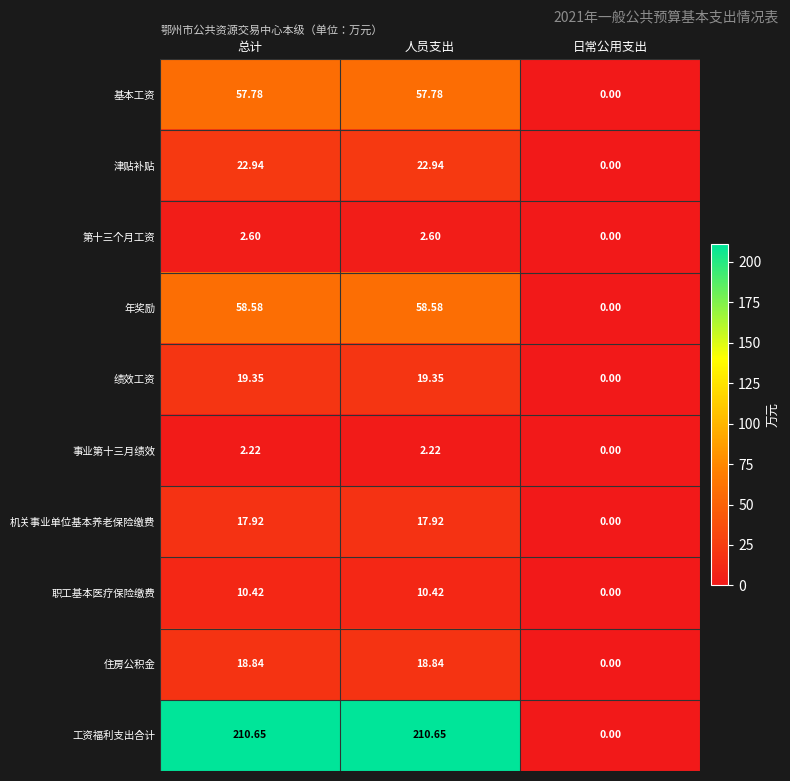

Which series changed the most between 总计 and 日常公用支出?

工资福利支出合计